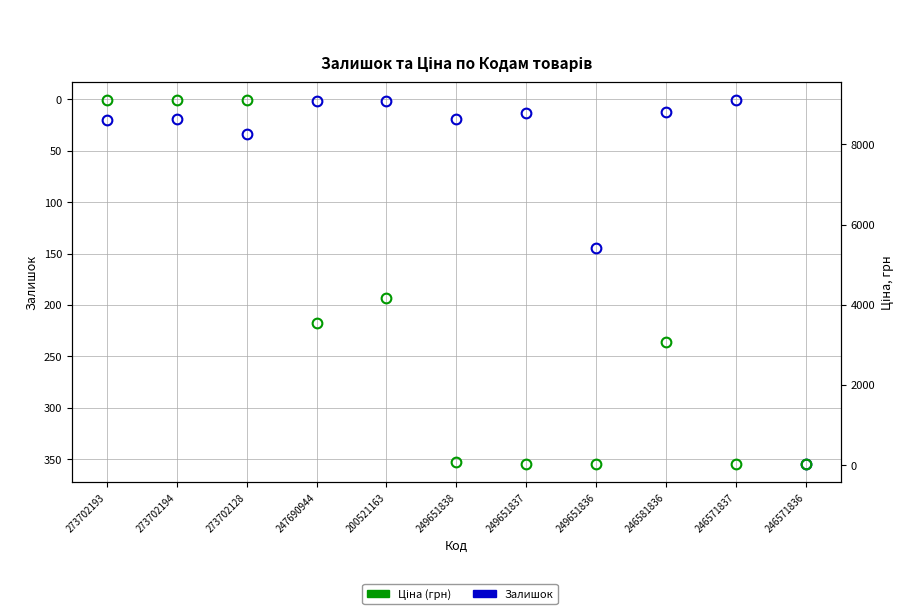

At which category does Залишок reach its first local peak?

273702128